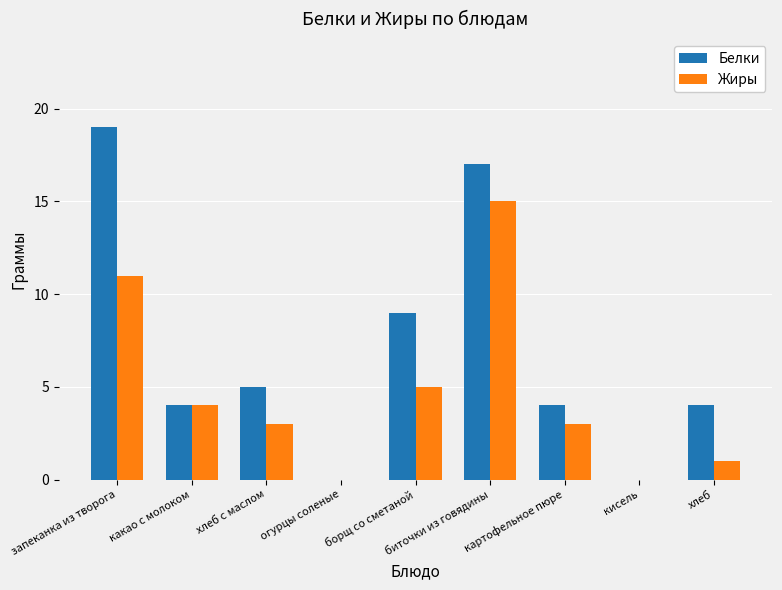

Reading left to right, what are all the values shown in this chart?

Белки: запеканка из творога=19	какао с молоком=4	хлеб с маслом=5	огурцы соленые=0	борщ со сметаной=9	биточки из говядины=17	картофельное пюре=4	кисель=0	хлеб=4
Жиры: запеканка из творога=11	какао с молоком=4	хлеб с маслом=3	огурцы соленые=0	борщ со сметаной=5	биточки из говядины=15	картофельное пюре=3	кисель=0	хлеб=1